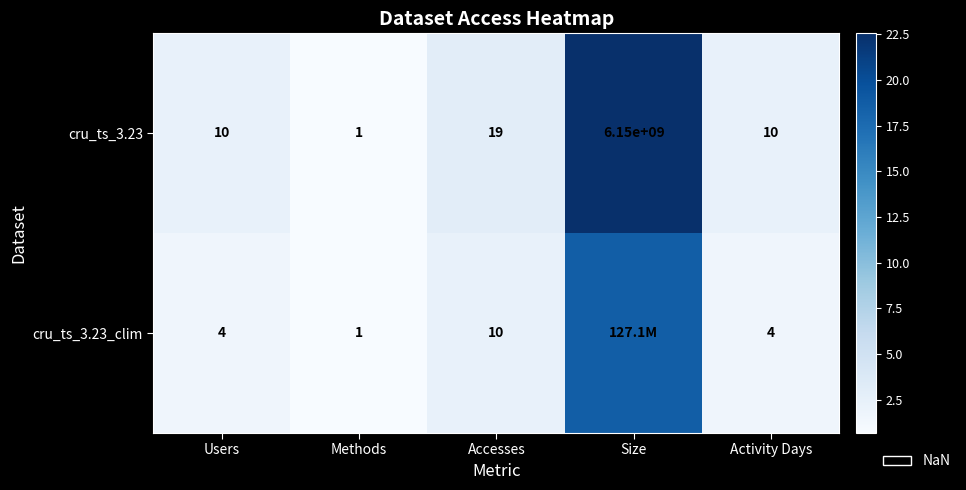

Which category has the lowest value in the cru_ts_3.23 series?

Methods